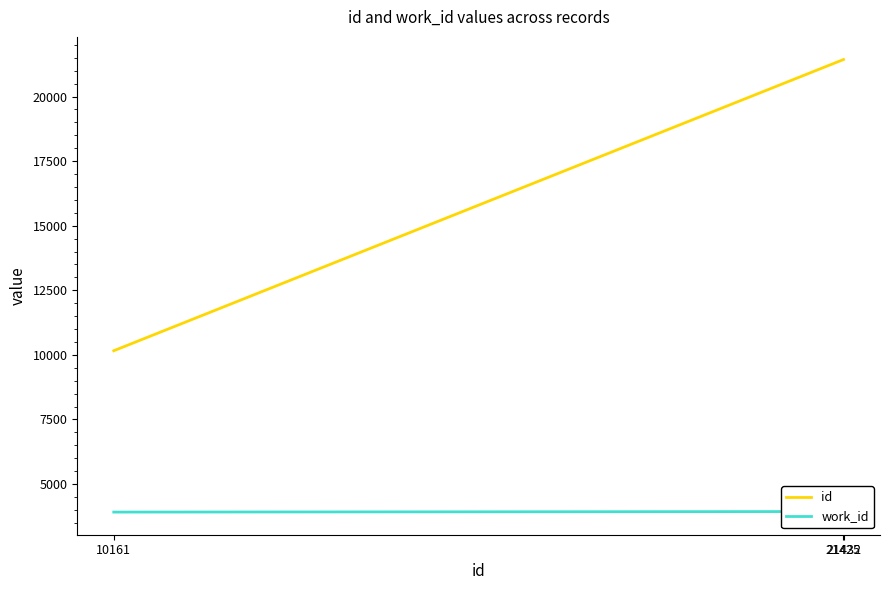

What is the total value across all series at 21425?

25363